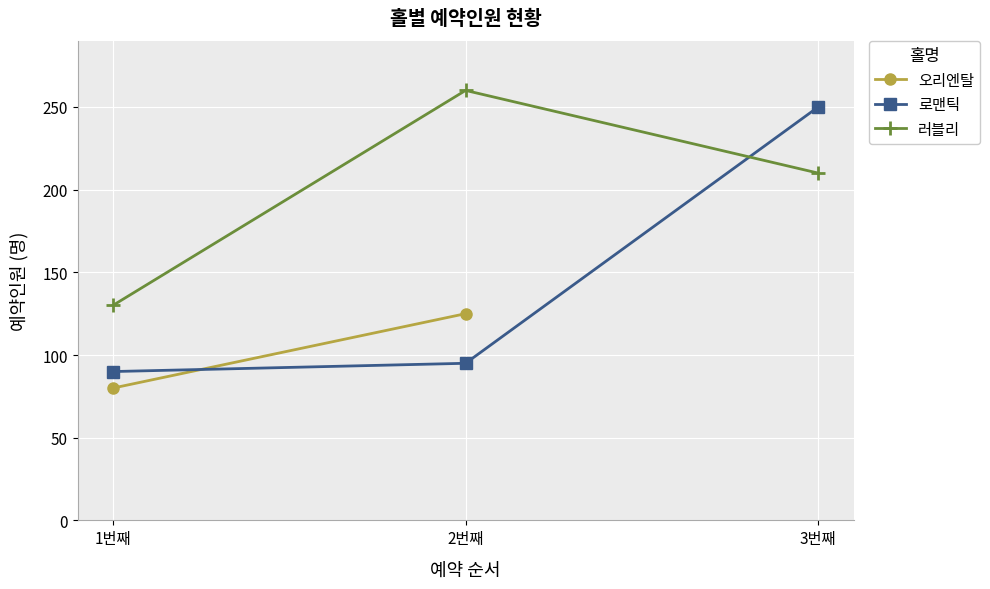

True or false: 로맨틱 has a value of 90 at 1번째.

True